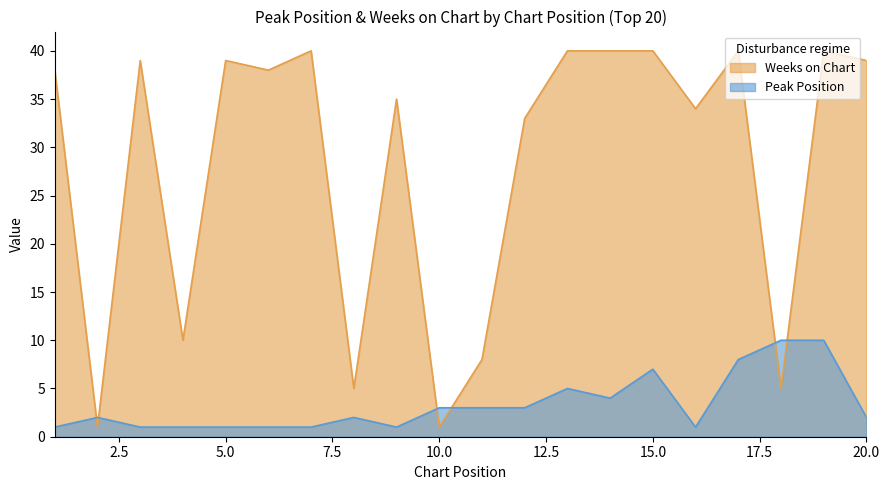

Reading left to right, extract all data points from this chart.

Peak Position: 1	2	1	1	1	1	1	2	1	3	3	3	5	4	7	1	8	10	10	2
Weeks on Chart: 38	1	39	10	39	38	40	5	35	1	8	33	40	40	40	34	40	5	40	39